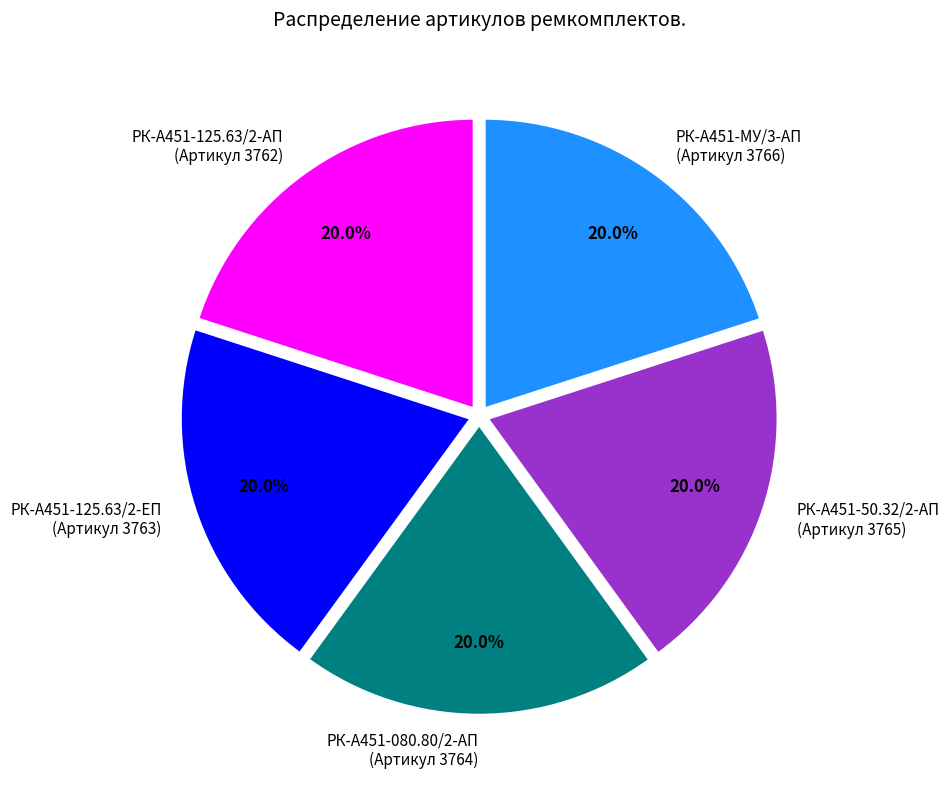

Approximately how many times larger is the value at РК-А451-080.80/2-АП (Артикул 3764) compared to РК-А451-50.32/2-АП (Артикул 3765)?

1.0